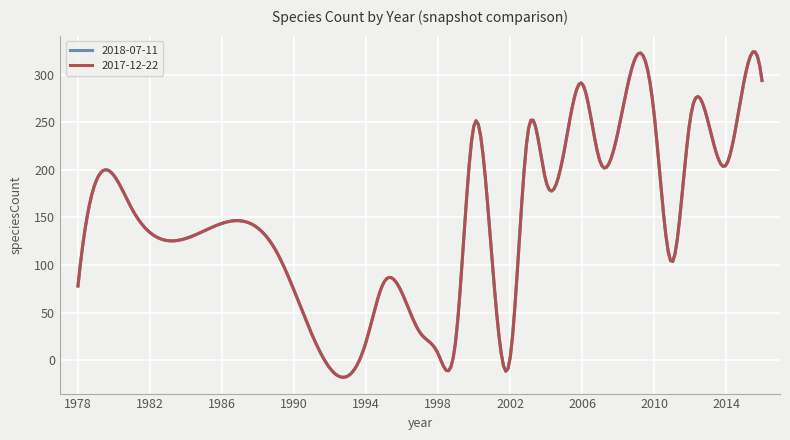

Which series has the largest range (max minus min)?

2018-07-11